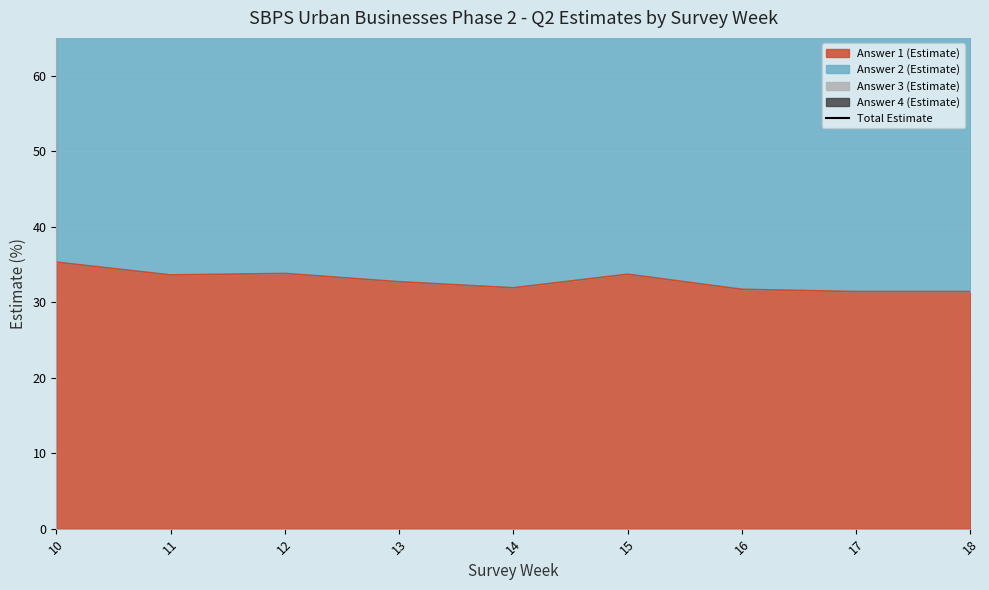

Reading left to right, what are all the values shown in this chart?

10=98.5	11=98.5	12=98.5	13=98.5	14=98.5	15=98.7	16=98.5	17=98.4	18=98.4